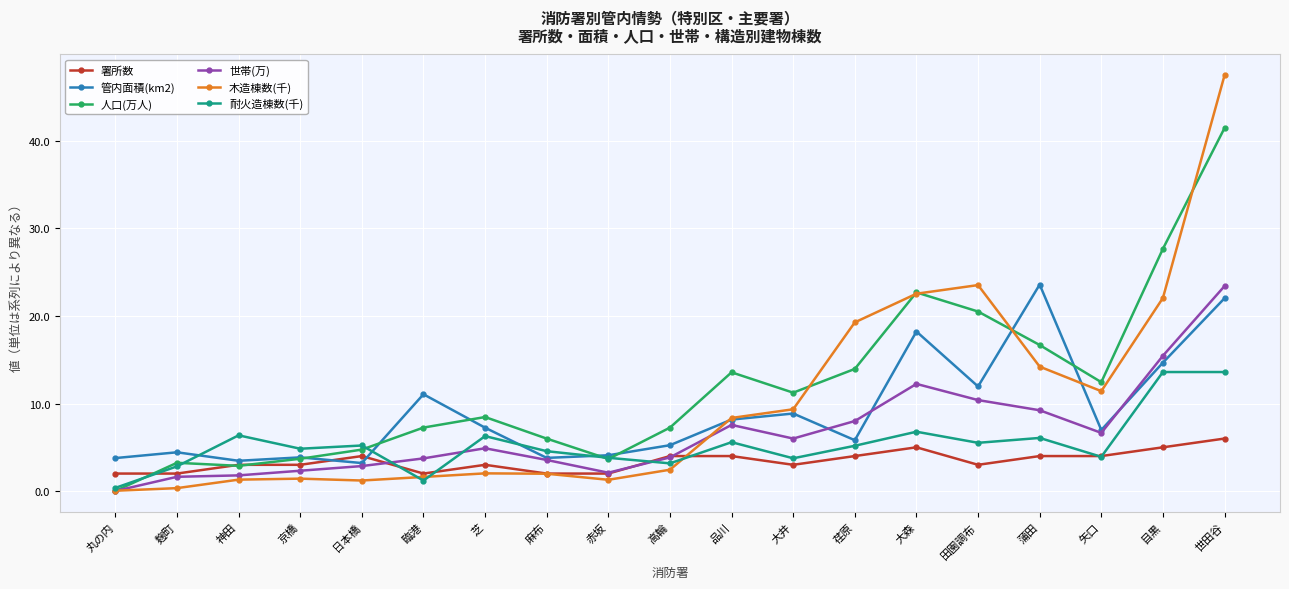

What is the label of the 18th point from the right?

麹町